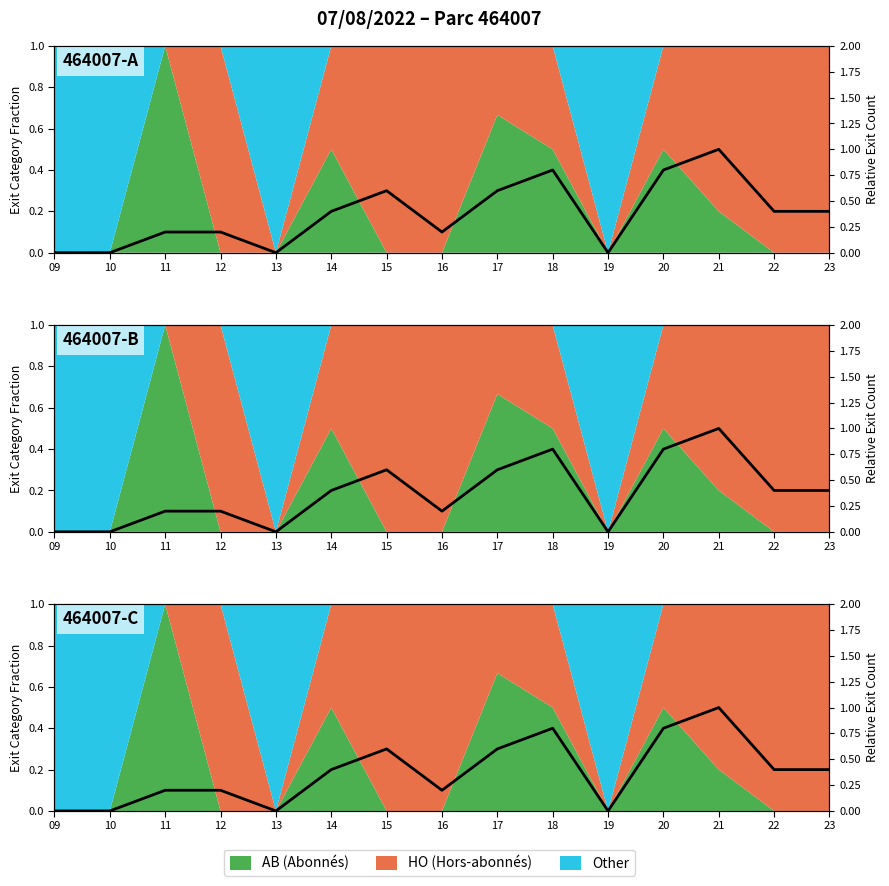

List the labels in order of value, largest first.

21, 18, 20, 15, 17, 14, 22, 23, 11, 12, 16, 09, 10, 13, 19